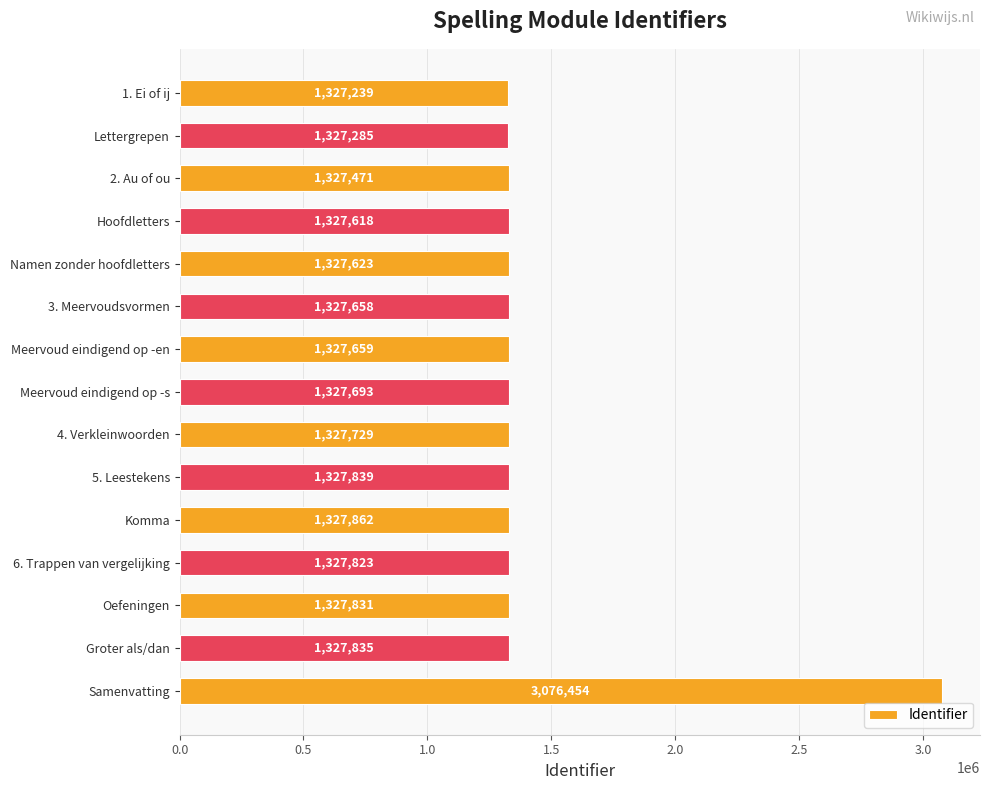

Read the value at Lettergrepen.

1327285